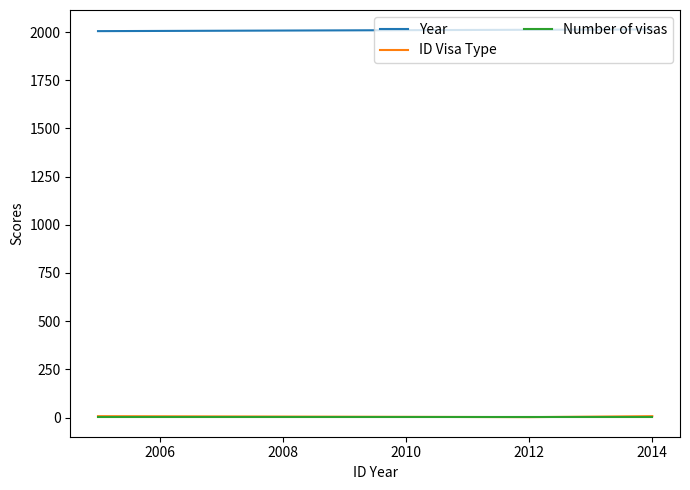

Which series has the largest total across all categories?

Year